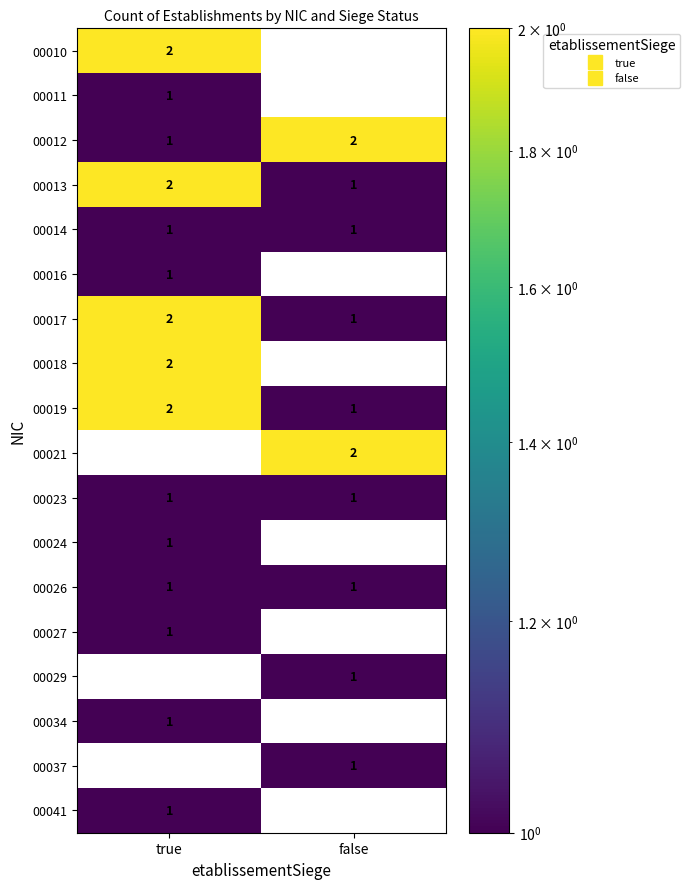

What is the sum of the 00017 values at true and false?

3